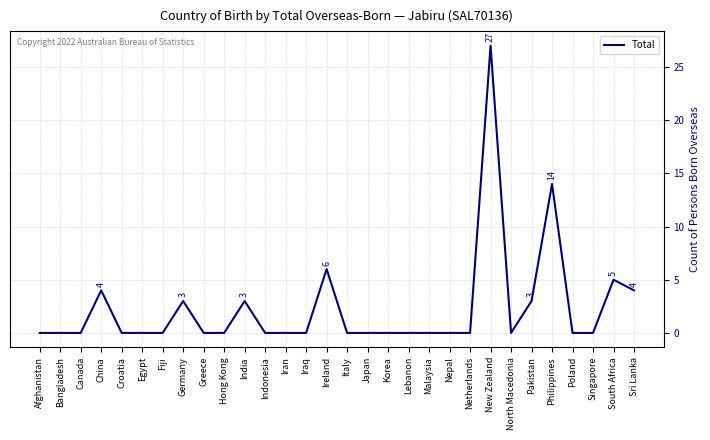

What position from the left is Canada?

3